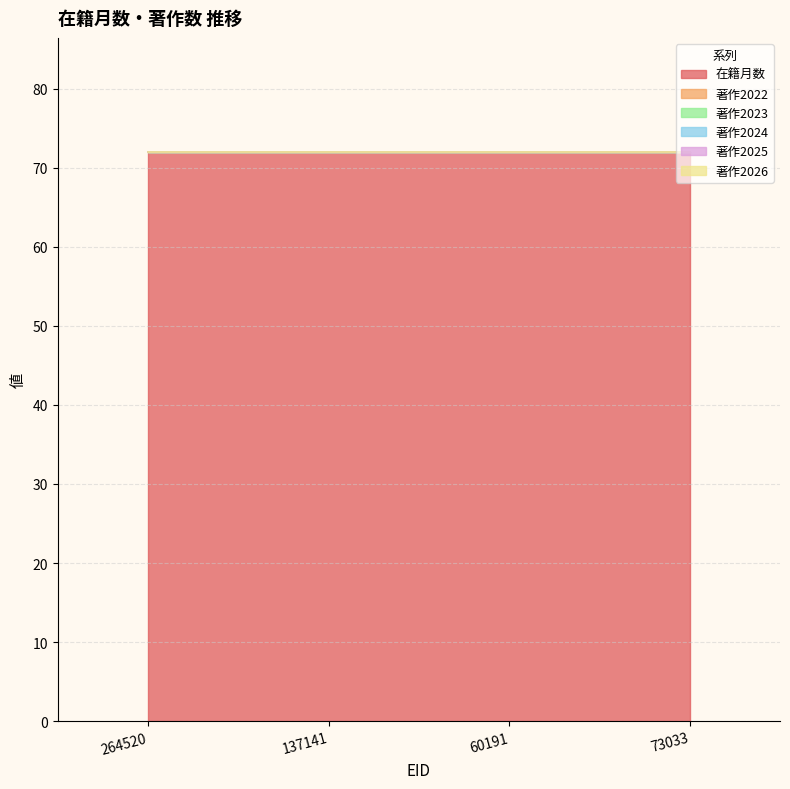

Between 264520 and 73033, which series saw the biggest shift?

在籍月数